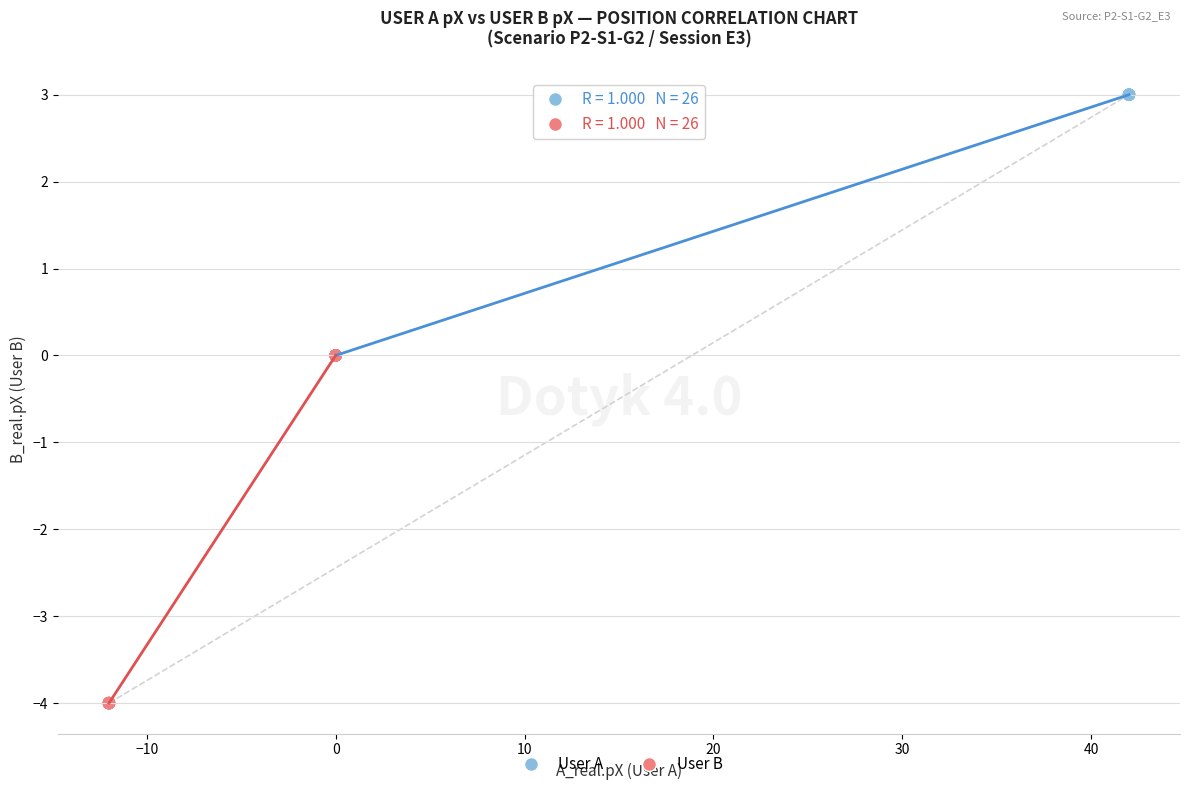

Which series reaches the maximum Y coordinate?

User A